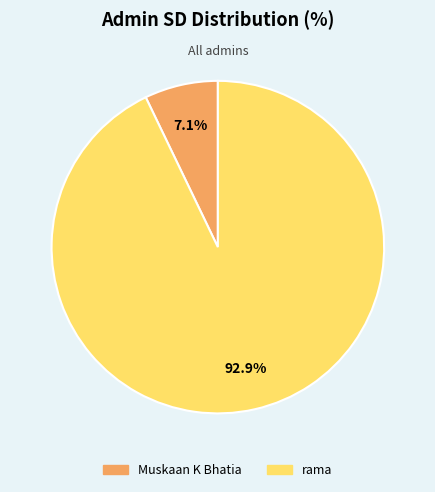

True or false: Muskaan K Bhatia accounts for 7% of the total.

True